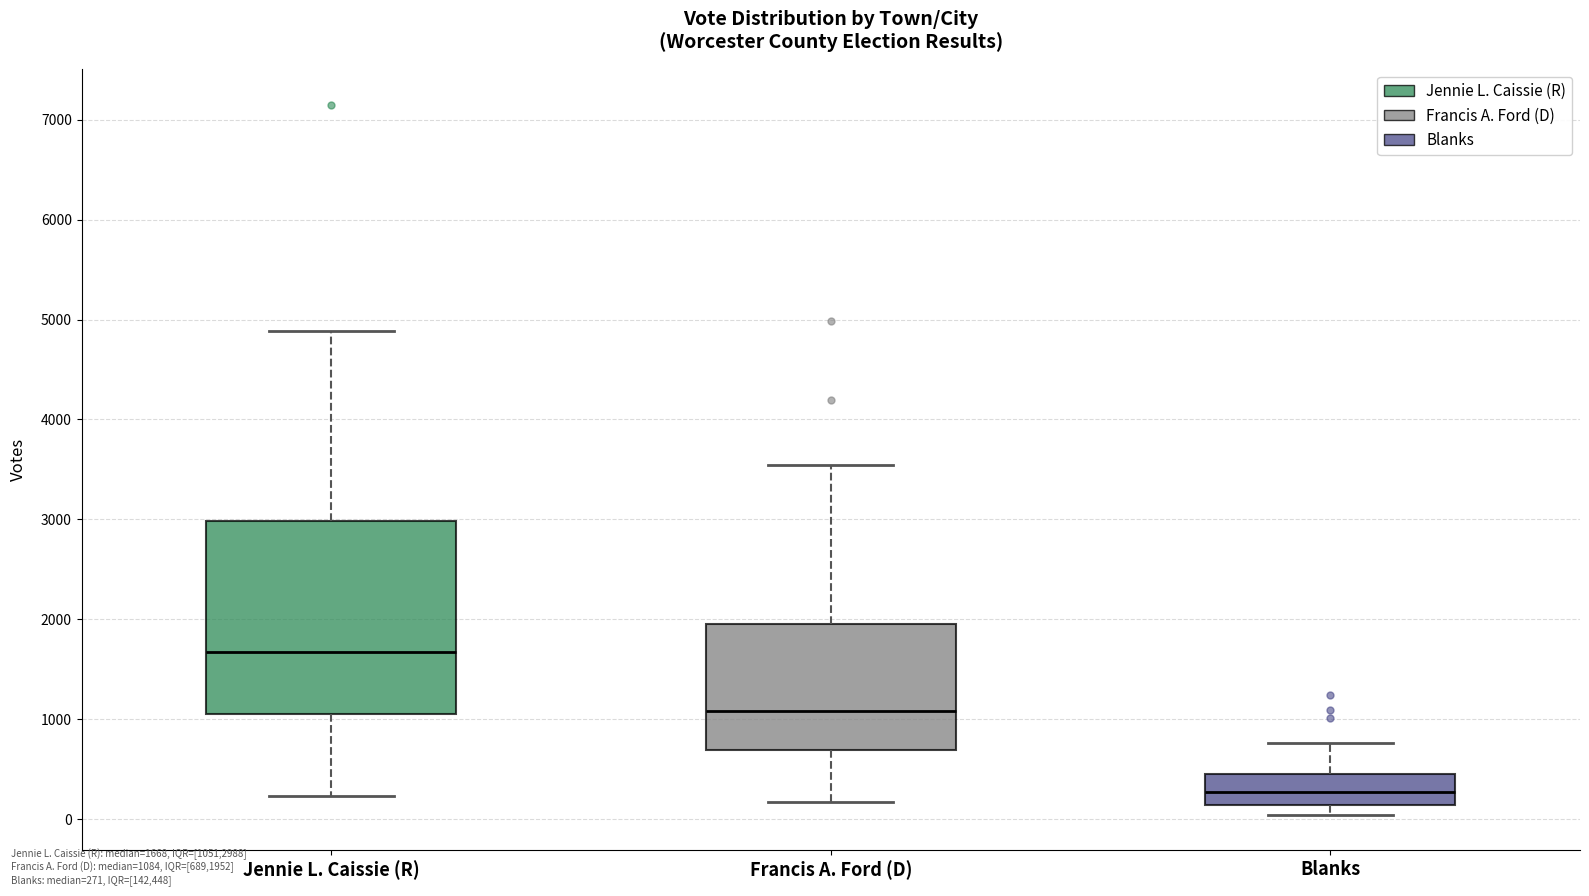

Which box is the tallest, from its lower edge to its upper edge?

Jennie L. Caissie (R)